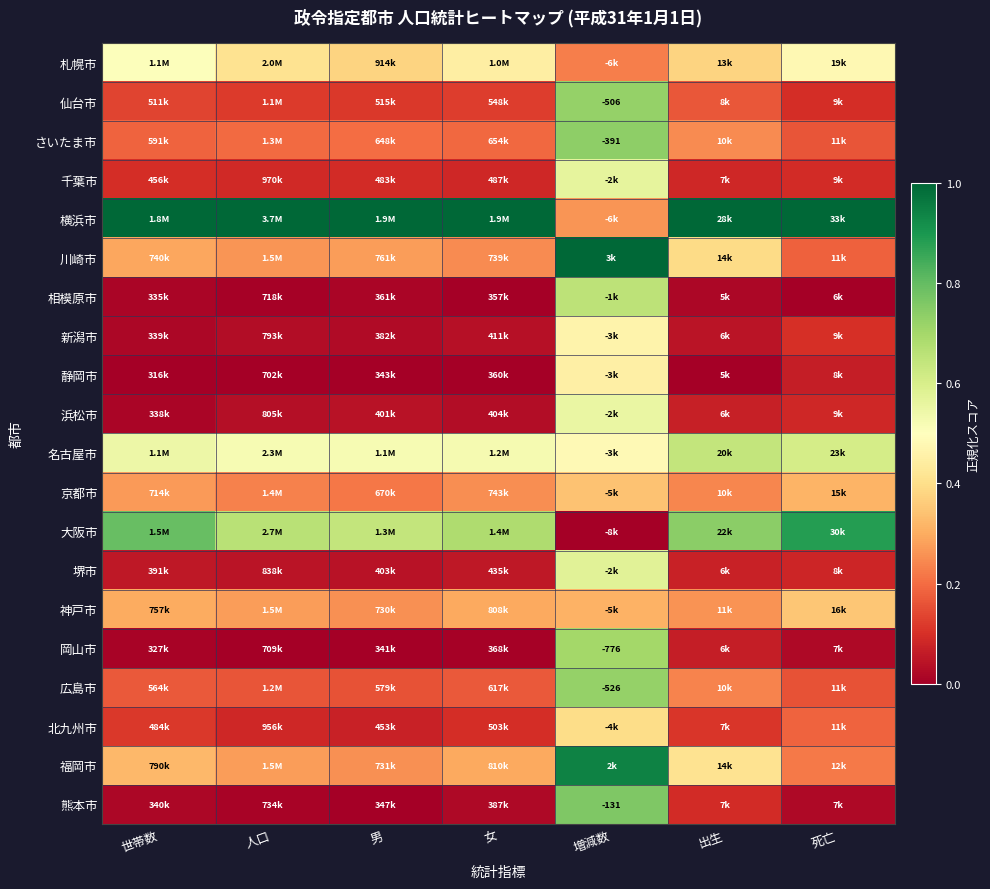

Count the number of categories in the chart.

7